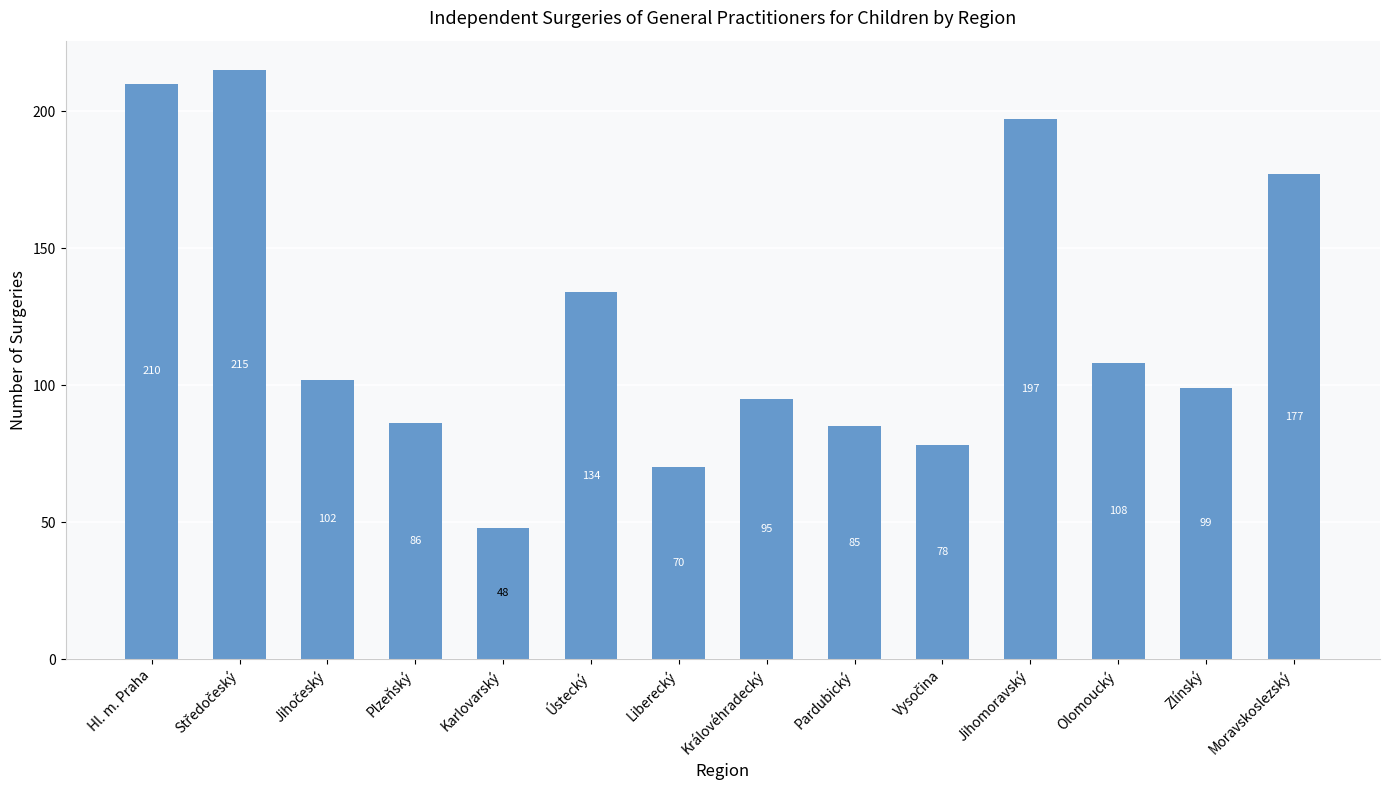

True or false: the data shows 197 at Jihomoravský.

True